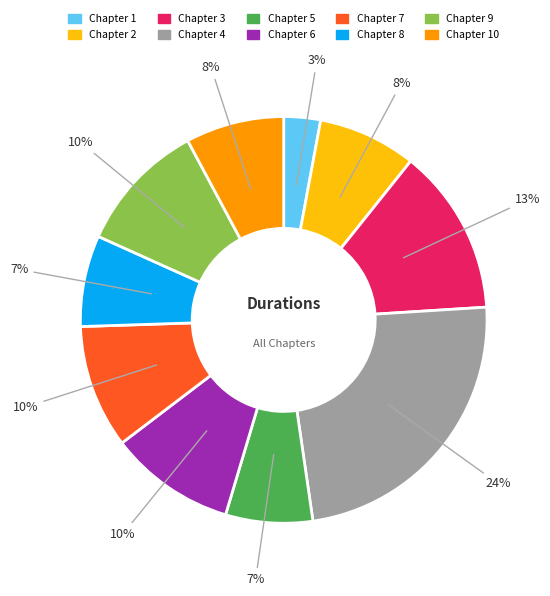

Count the number of slices in the pie.

10